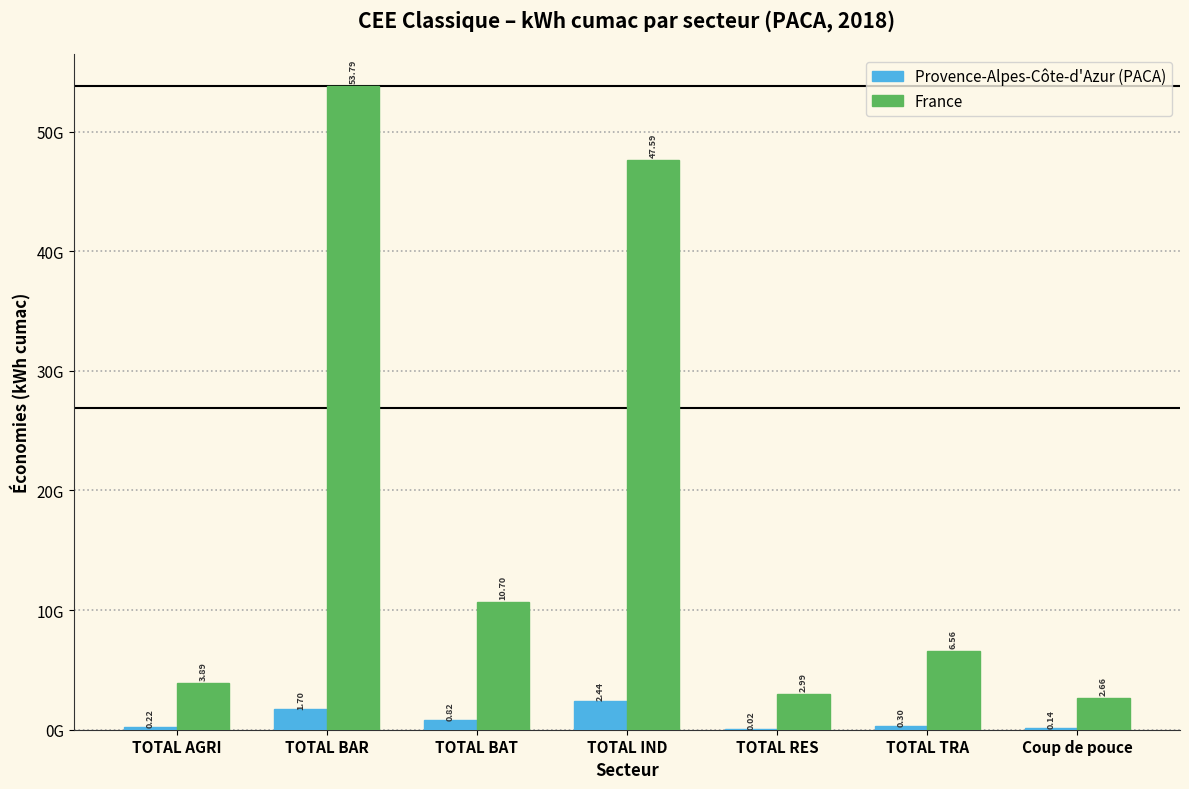

Are the bars horizontal?

No